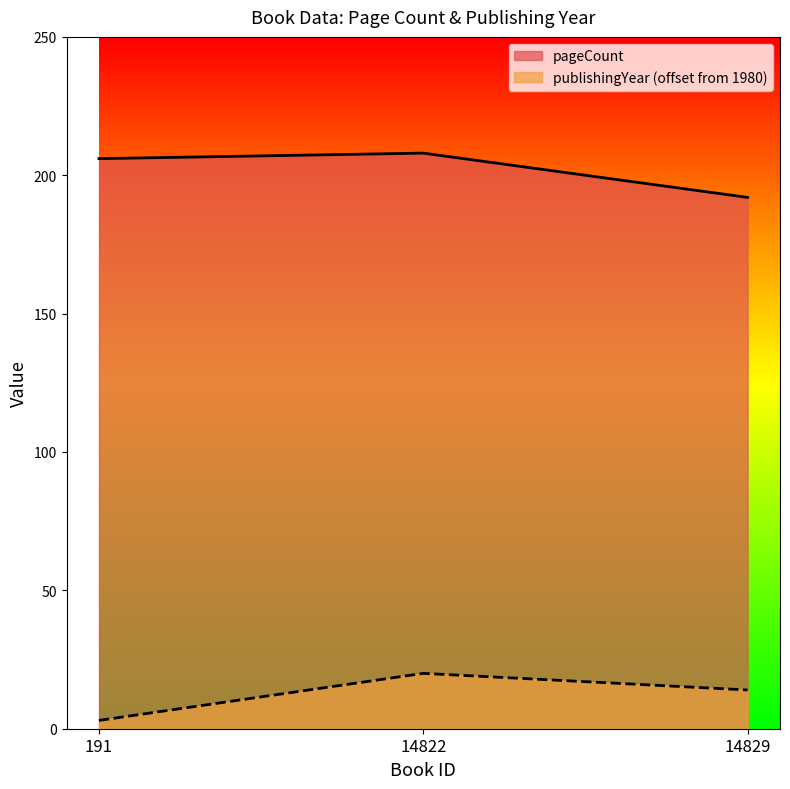

Reading left to right, list all the values displayed in this chart.

pageCount: 206	208	192
publishingYear: 3	20	14